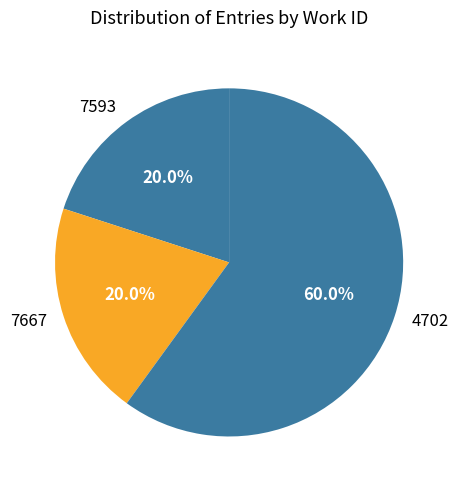

Which category has the biggest portion of the pie?

4702